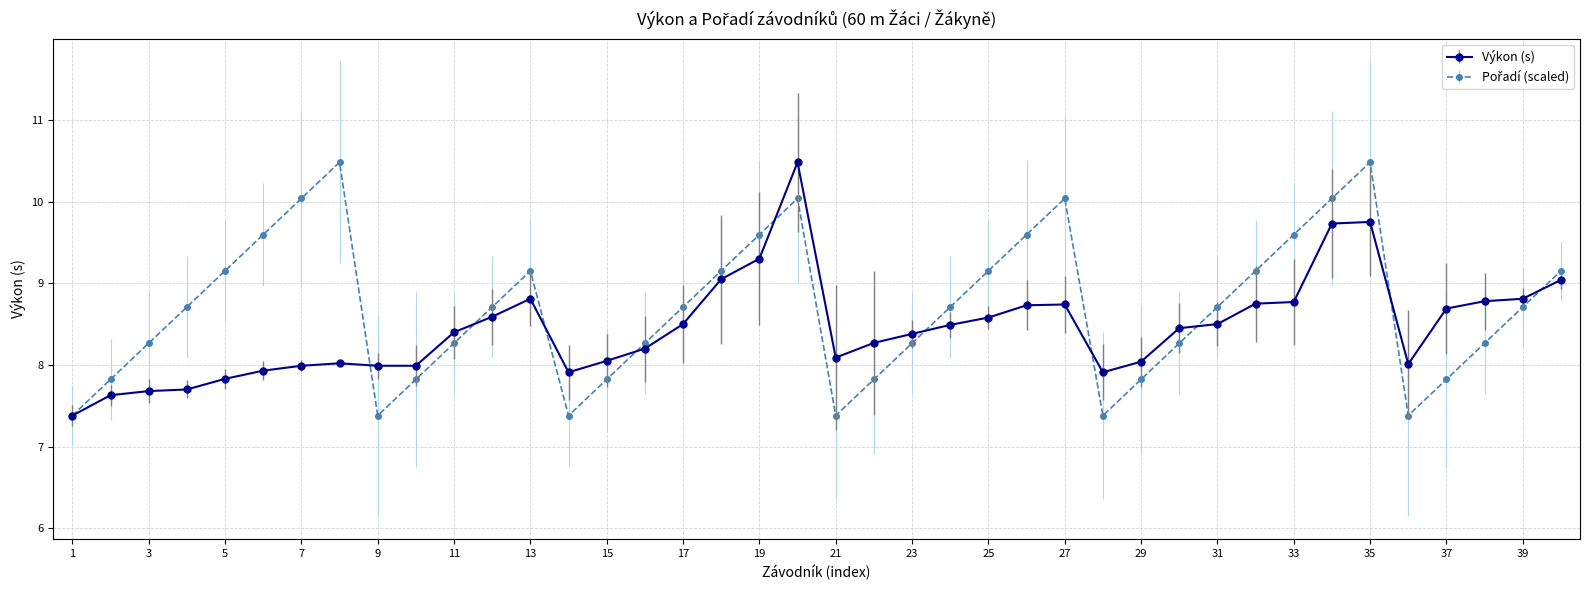

True or false: Výkon (s) has more than 0 interior local peaks.

True